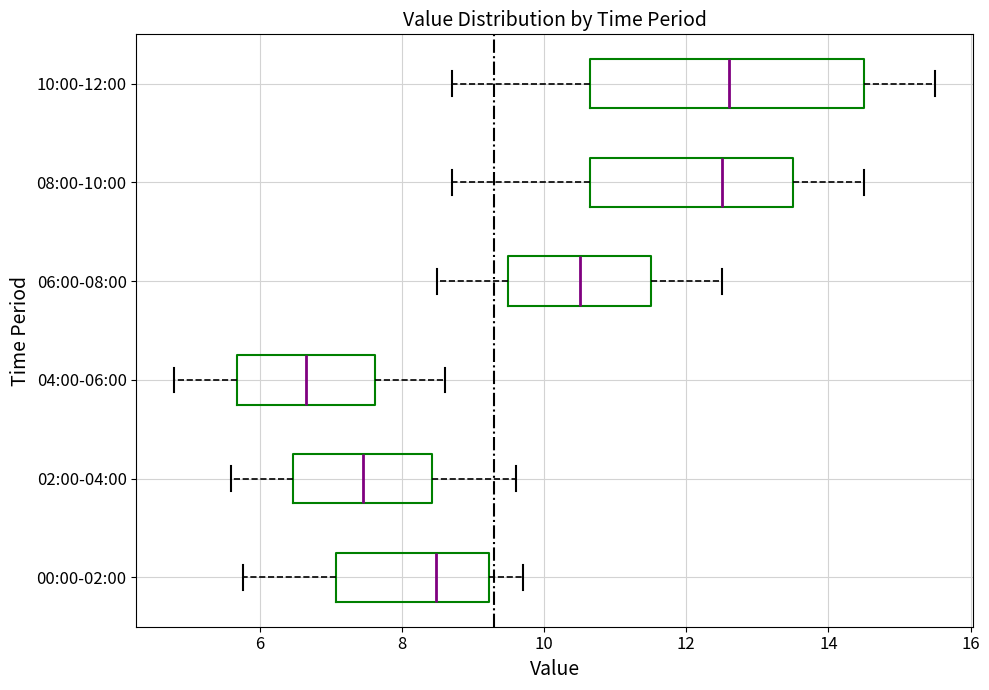

Which box has the furthest to the left median line?

04:00-06:00